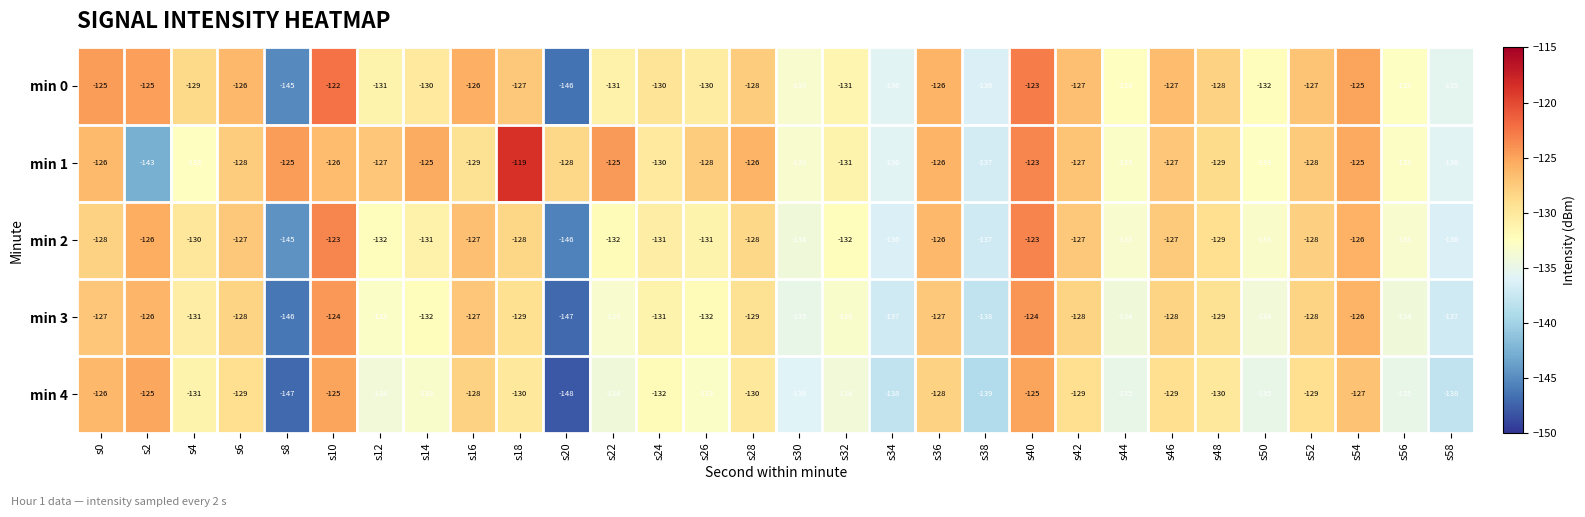

List the series in order of their peak value, lowest first.

min 4, min 3, min 2, min 0, min 1